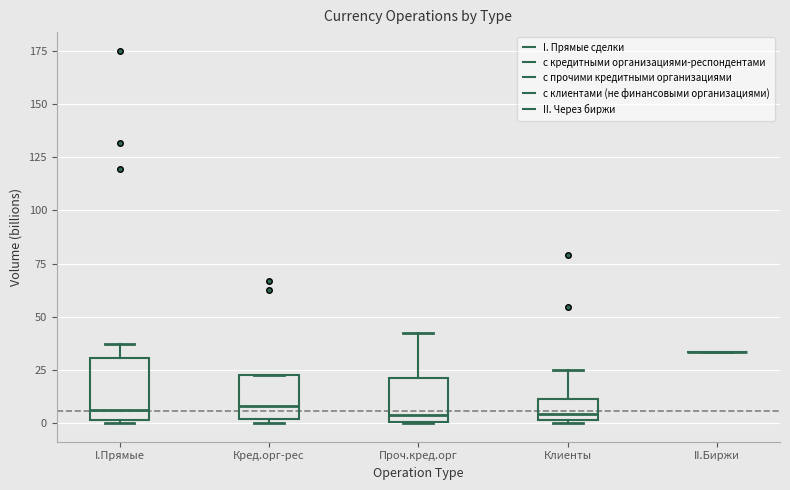

Where does the median line of the box for Клиенты sit on the y-axis? The values are not printed on the chart, so give them approximately, as read against the axis.

5